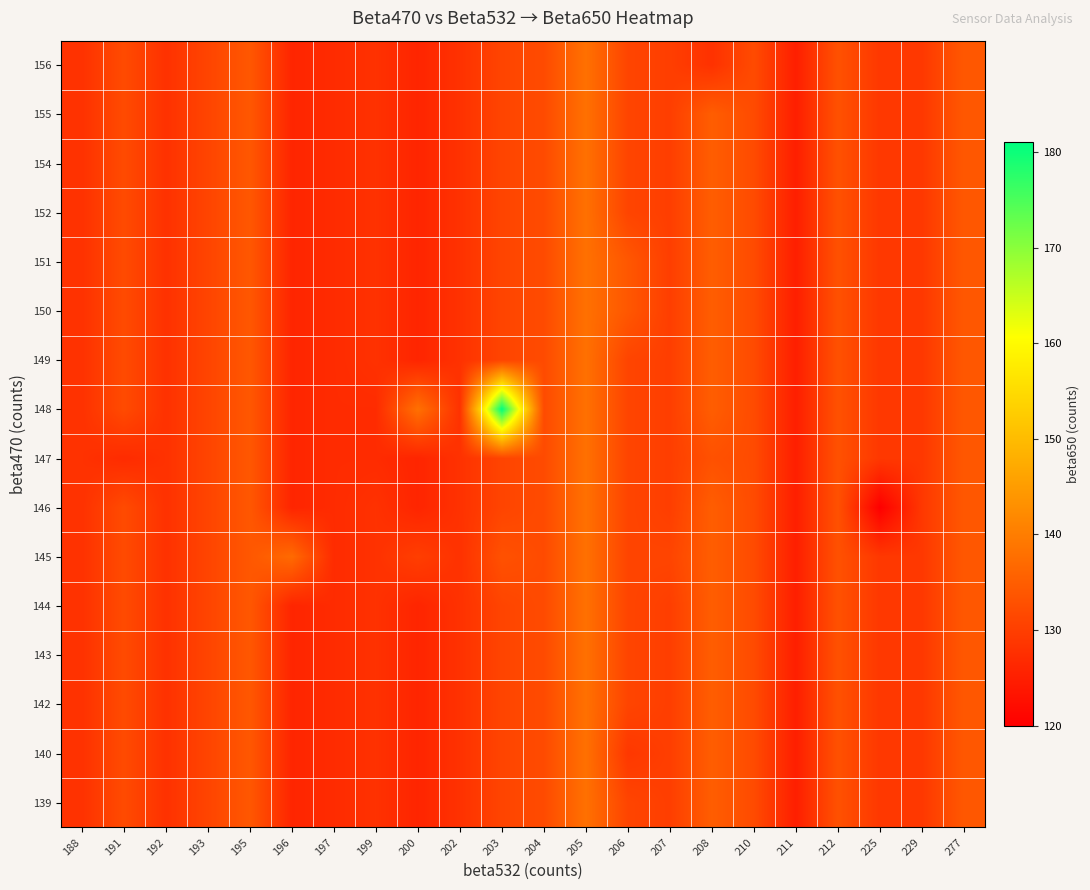

What is the total value across all series at 277?

2144